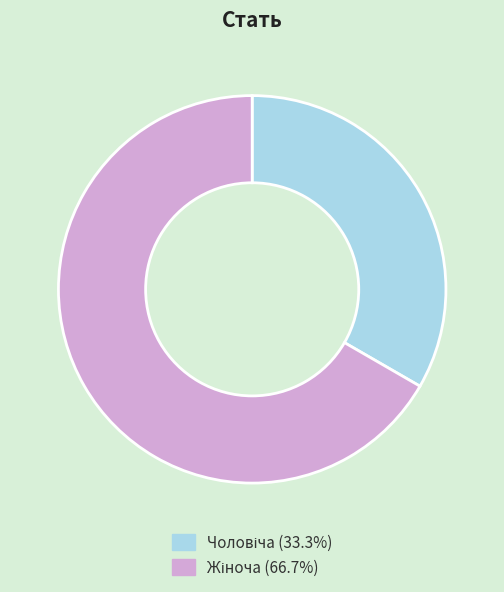

Count the number of slices in the pie.

2